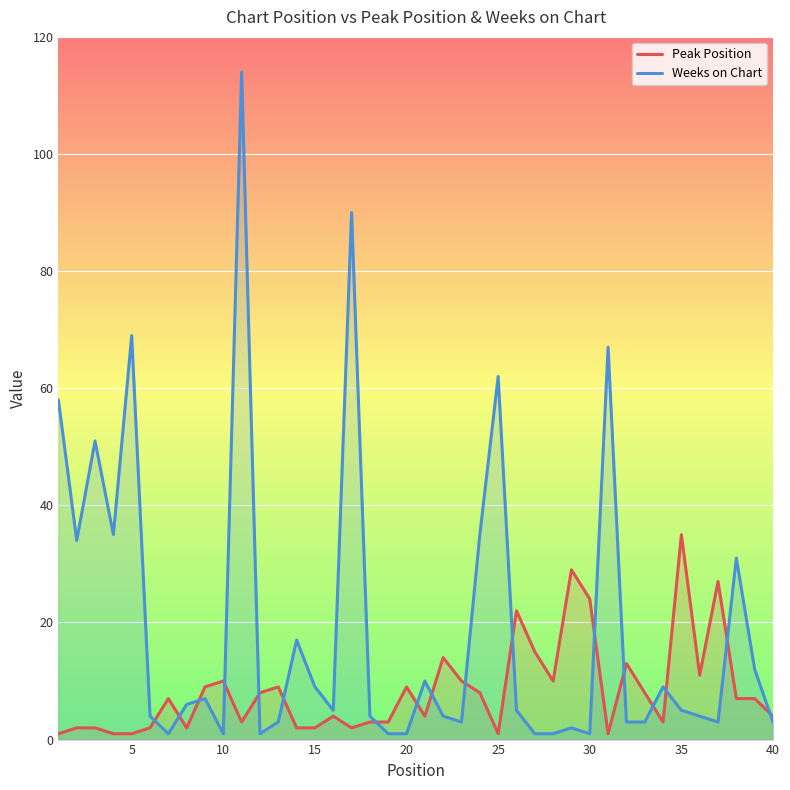

Which series has the largest total across all categories?

Weeks on Chart